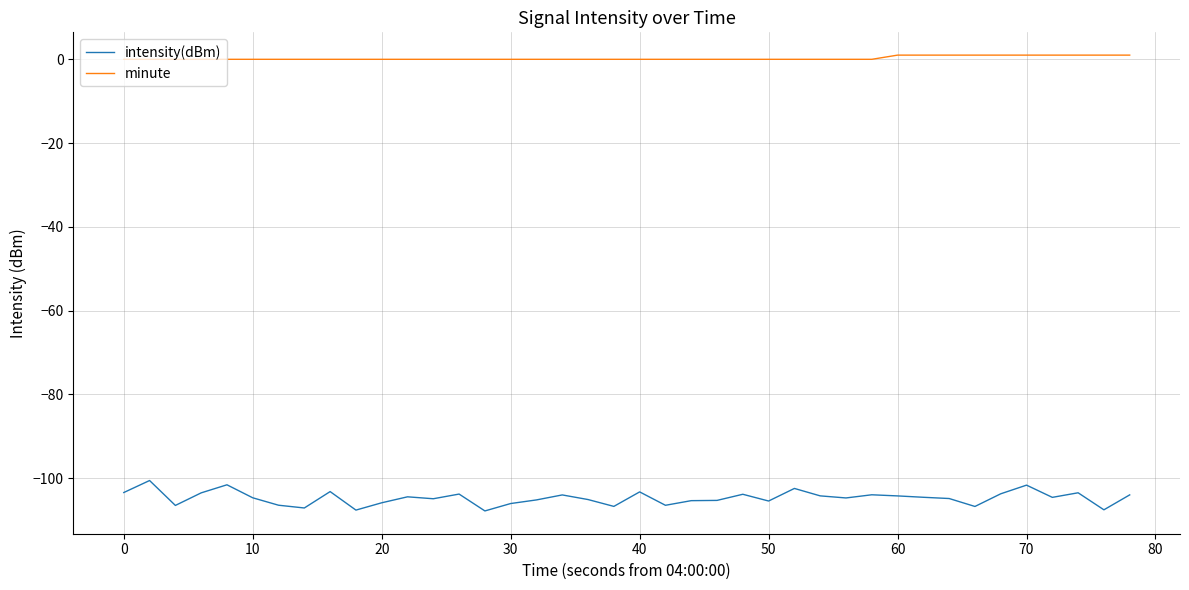

List the series in order of their overall mean, highest first.

minute, intensity(dBm)